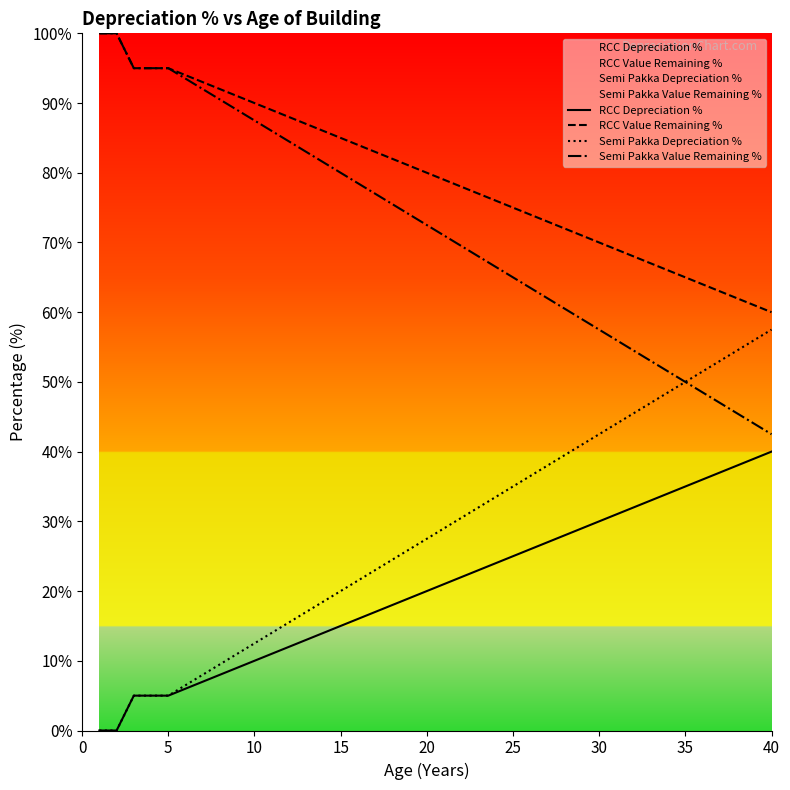

Where is RCC Depreciation % nearest to the value 20?

20